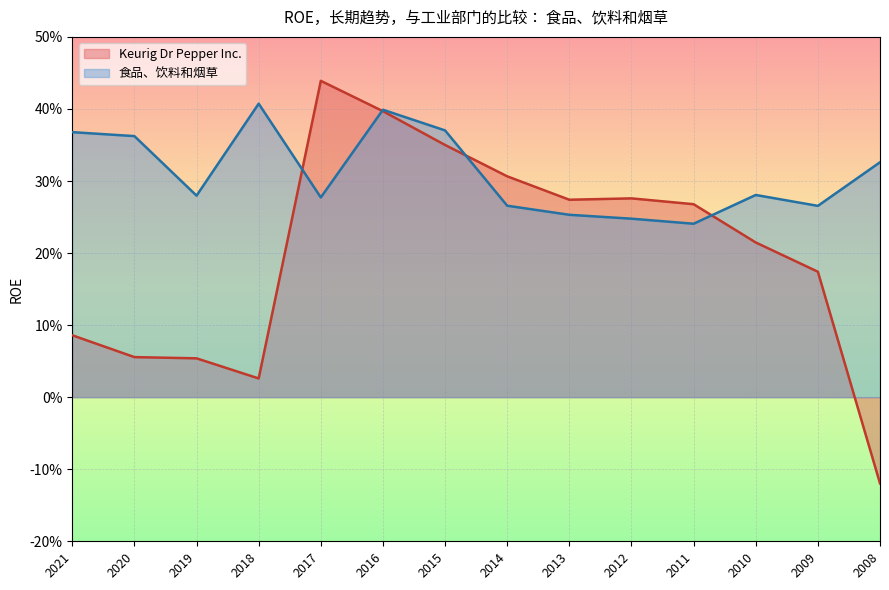

What are all the series names shown in the legend?

Keurig Dr Pepper Inc., 食品、饮料和烟草